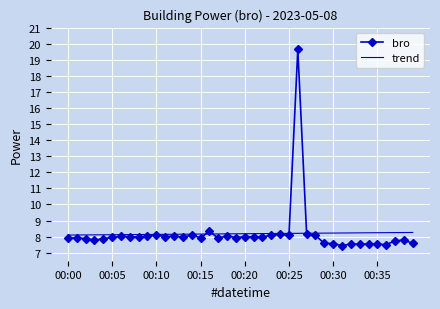

Which series has the largest range (max minus min)?

bro